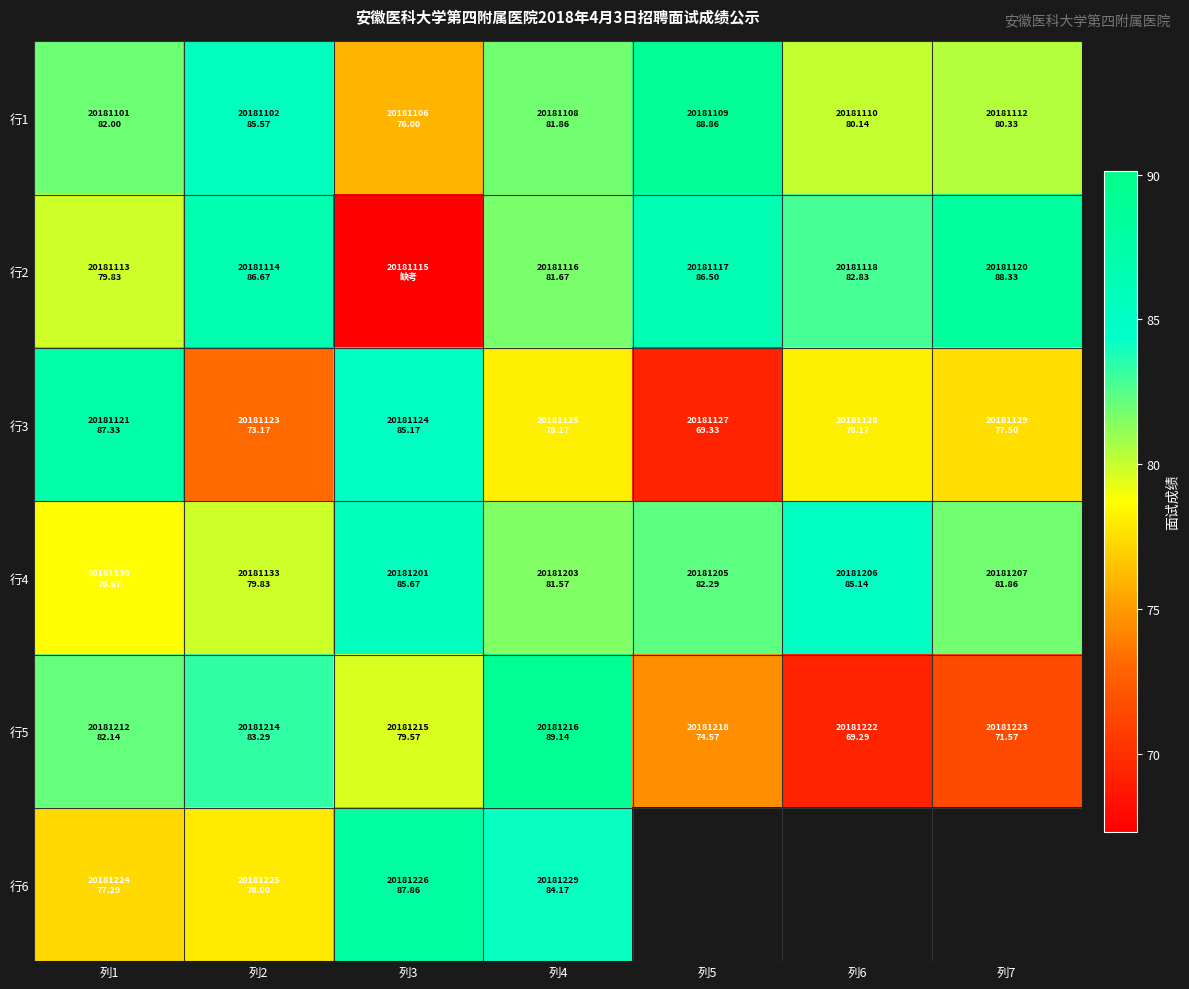

List the labels in order of 行3 value, largest first.

列1, 列3, 列4, 列6, 列7, 列2, 列5